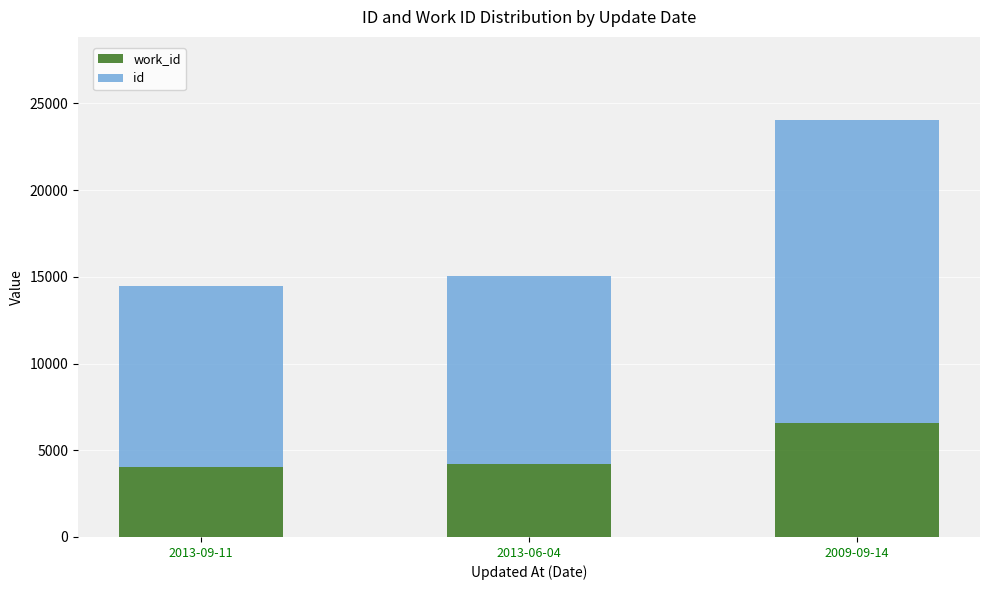

How many categories are shown in the chart?

3